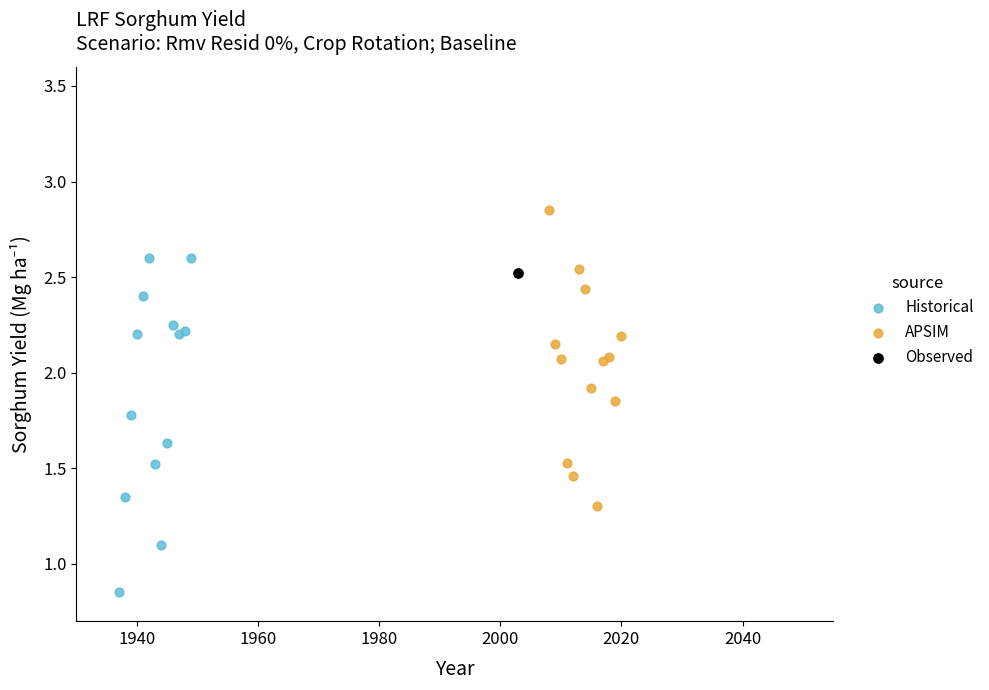

What are all the series names shown in the legend?

Historical, APSIM, Observed